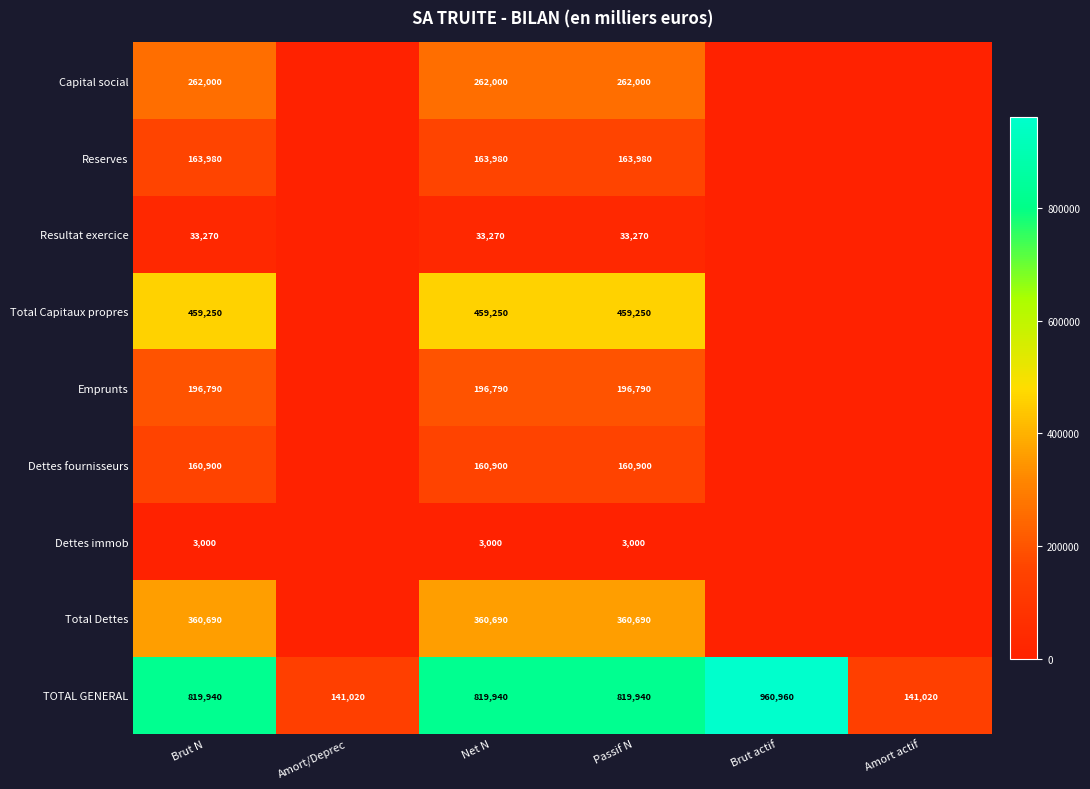

What is the difference between the second highest and second lowest values in the TOTAL GENERAL series?

678920